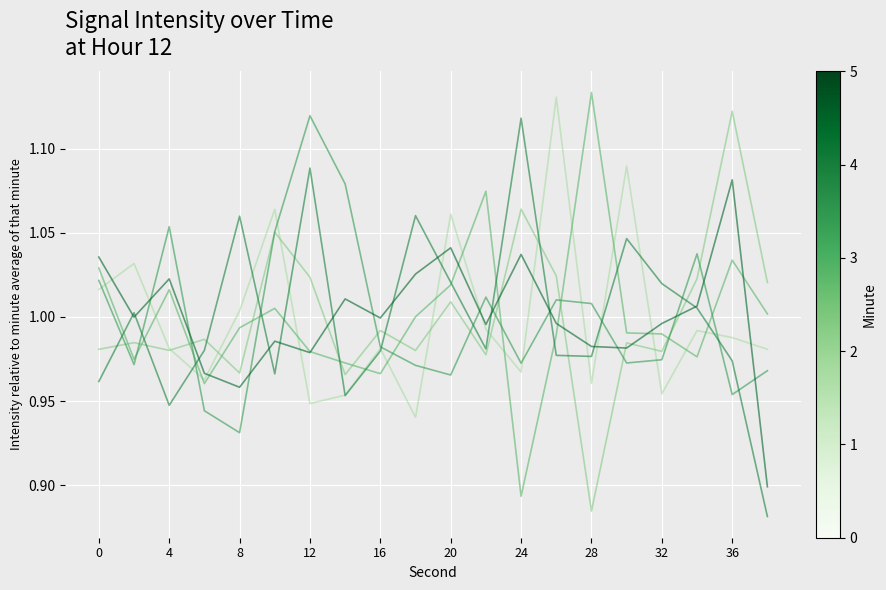

Does the chart display data point markers on the line(s)?

No